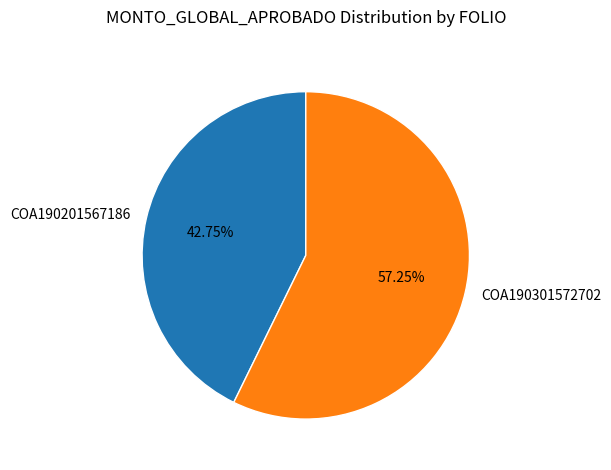

Is the sum of COA190301572702 and COA190201567186 greater than half?

Yes